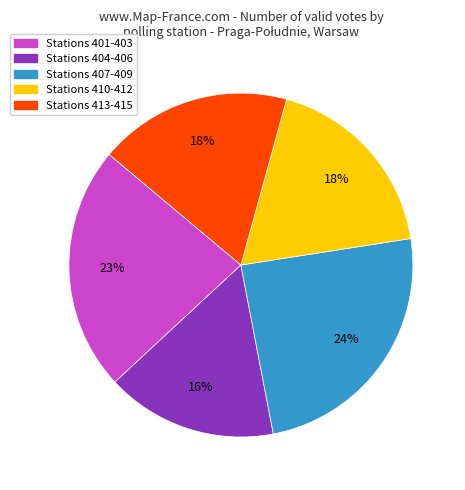

Is the sum of Stations 401-403 and Stations 410-412 greater than half?

No